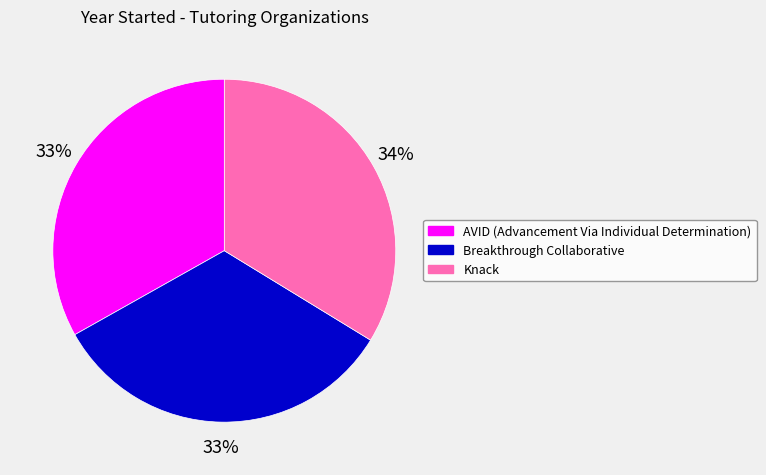

What is the ratio of the value at Knack to the value at Breakthrough Collaborative?

1.0